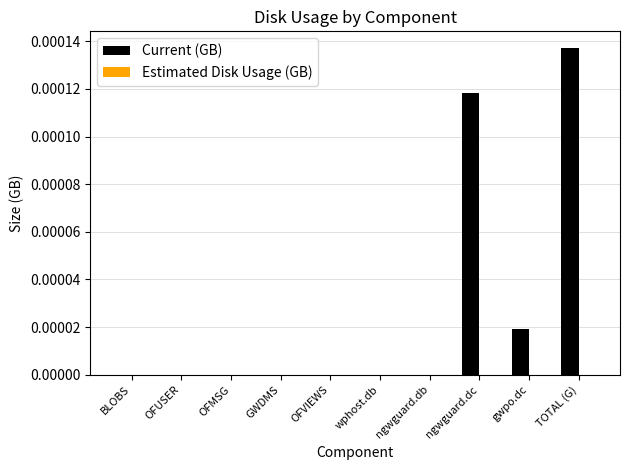

How many distinct data groups are displayed?

1